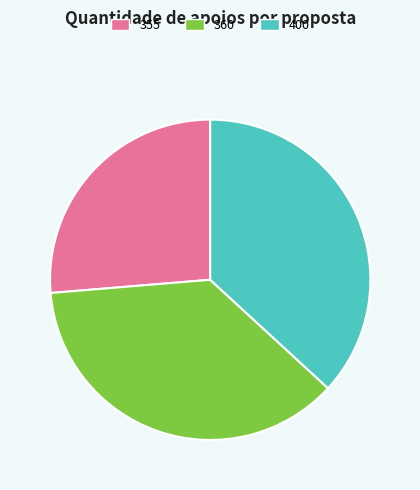

Which category has the smallest portion of the pie?

355